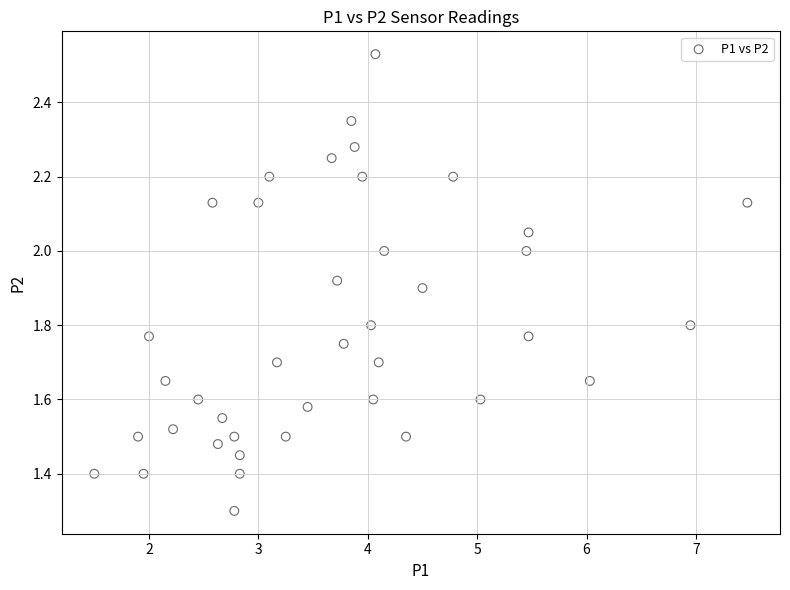

What Y value in the scatter plot is closest to 1?

1.3